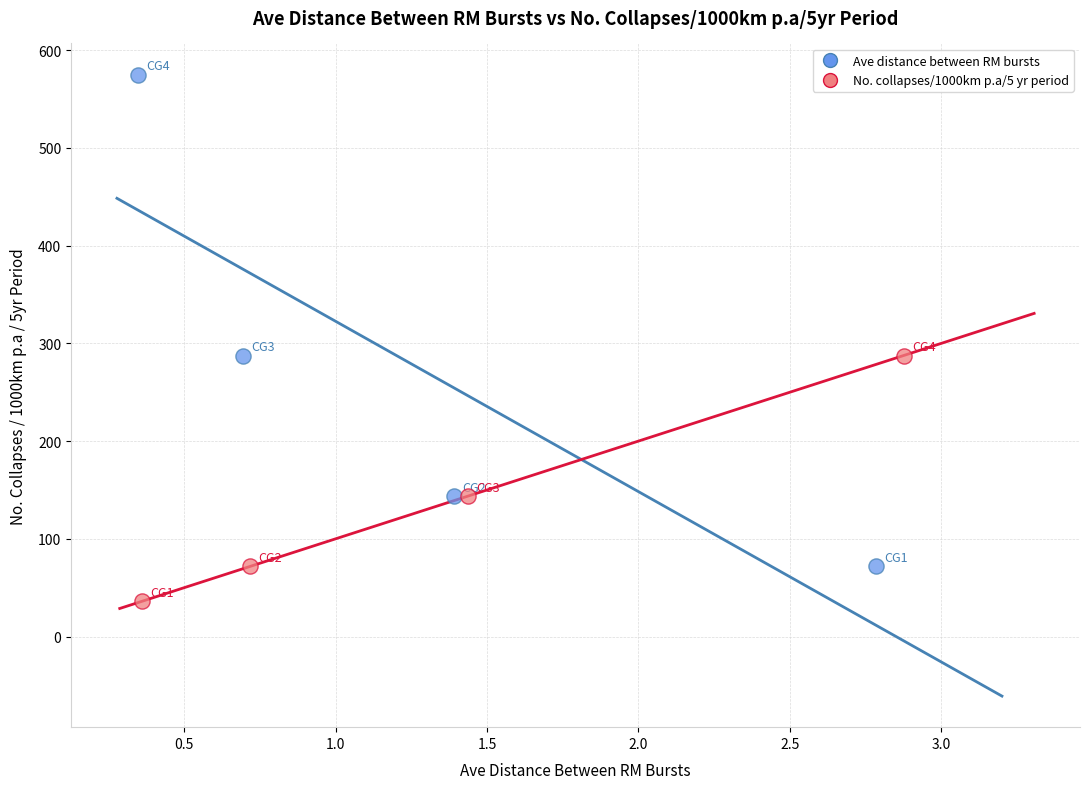

Which series has the largest Y range (max minus min)?

Ave distance between RM bursts